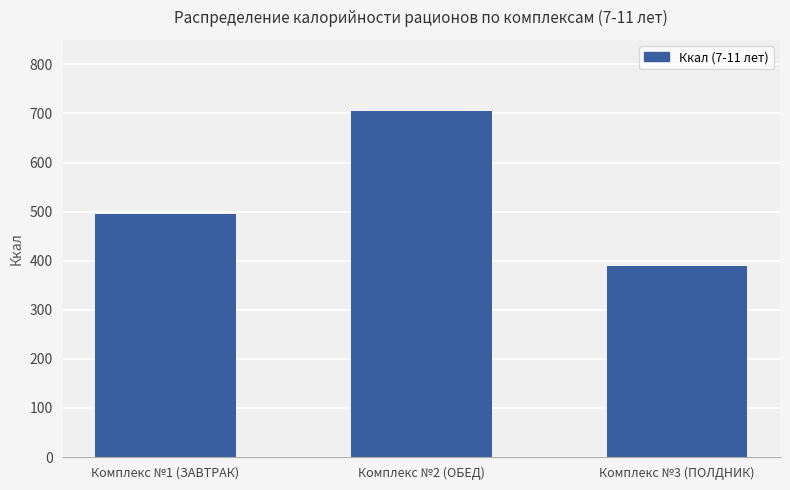

Reading left to right, transcribe all the data shown in this chart.

Комплекс №1 (ЗАВТРАК)=495.7	Комплекс №2 (ОБЕД)=704.8	Комплекс №3 (ПОЛДНИК)=389.4